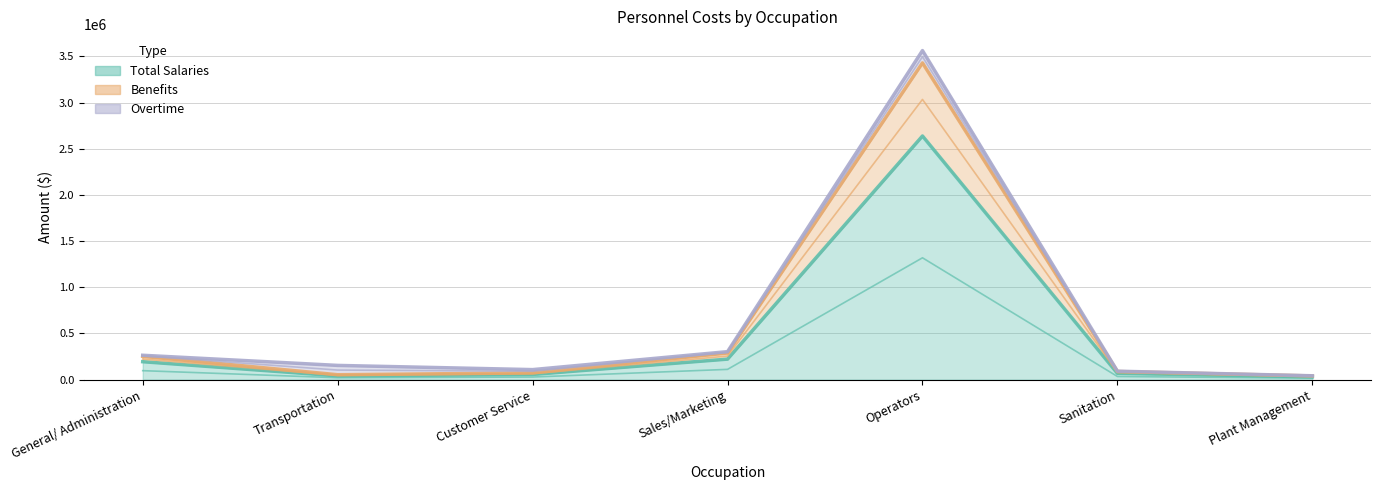

True or false: Total Salaries and Benefits intersect in this chart.

False